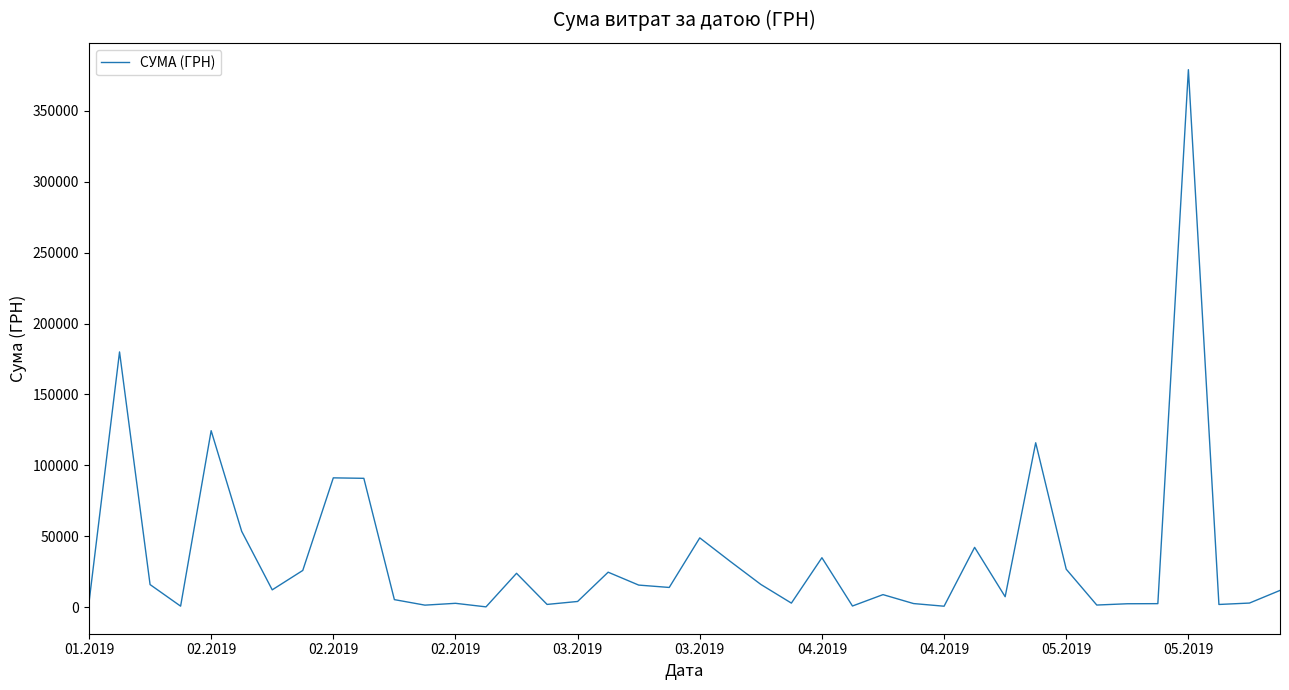

What is the maximum value shown in the chart?

378894.0